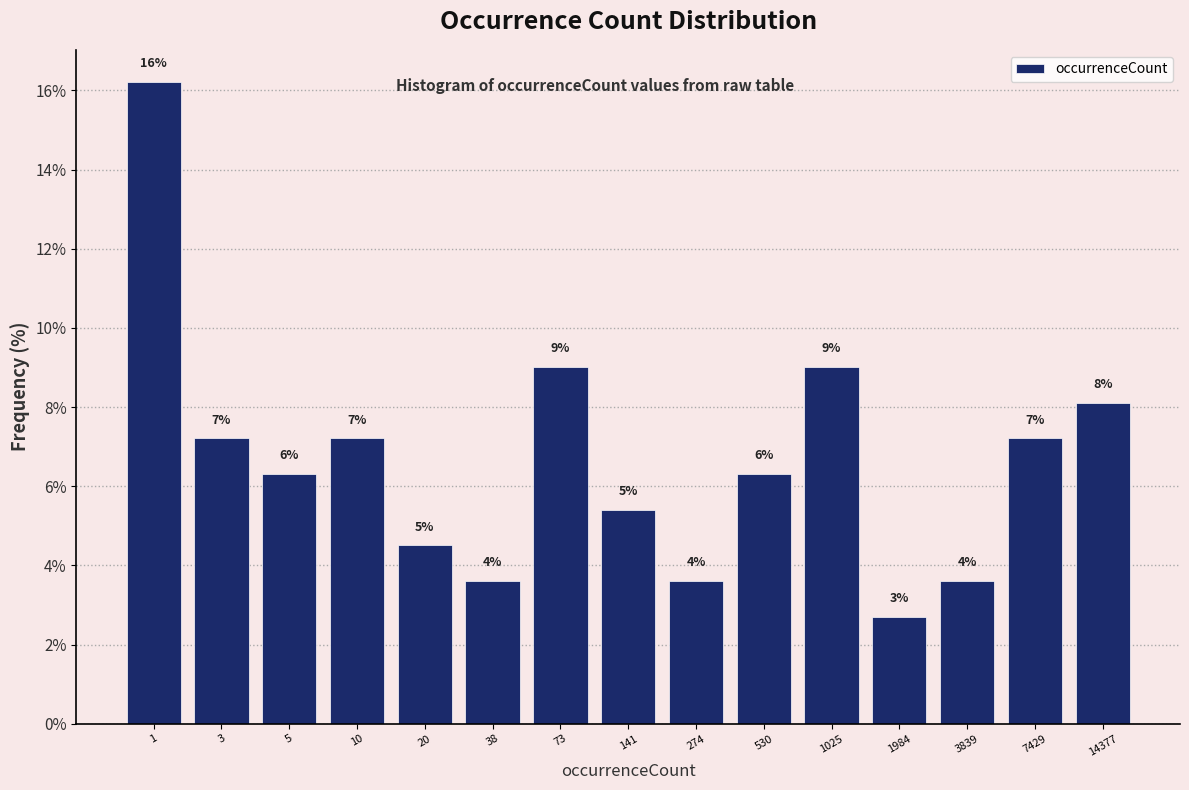

Does the chart contain any negative values?

No